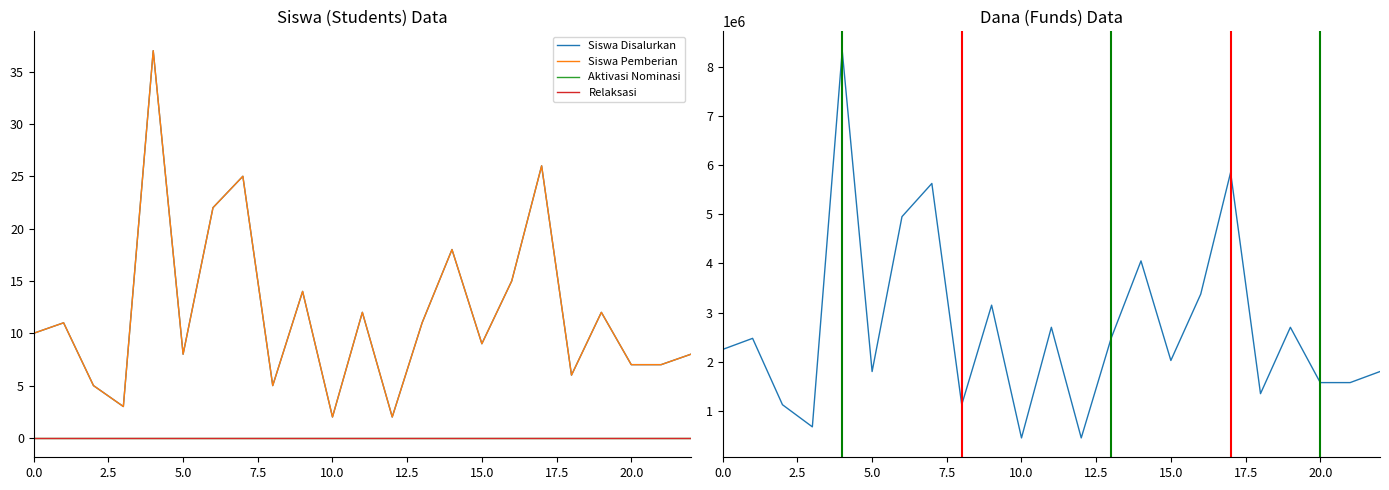

What is the average value of the Dana Disalurkan series?

2690217